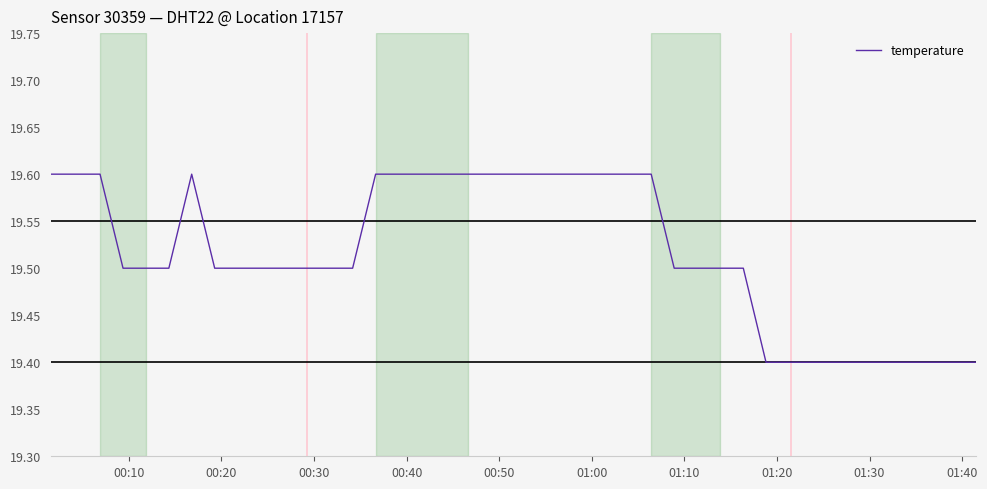

What is the minimum value shown in the chart?

19.4